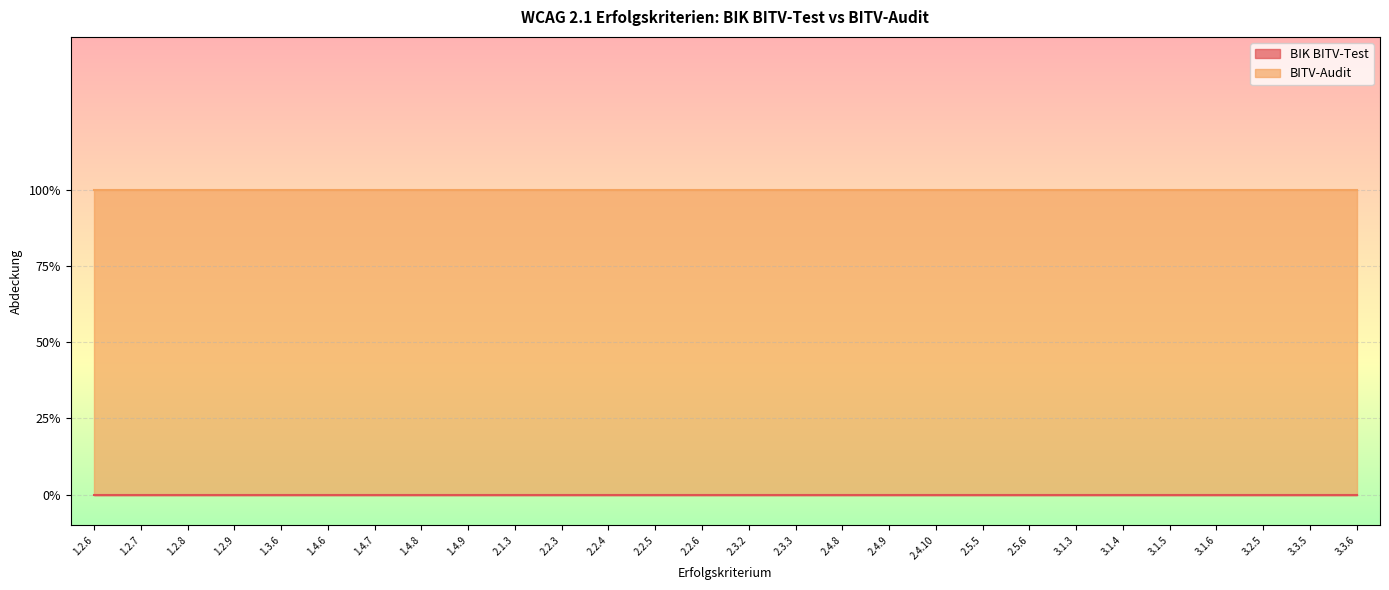

What is the greatest value displayed?

1